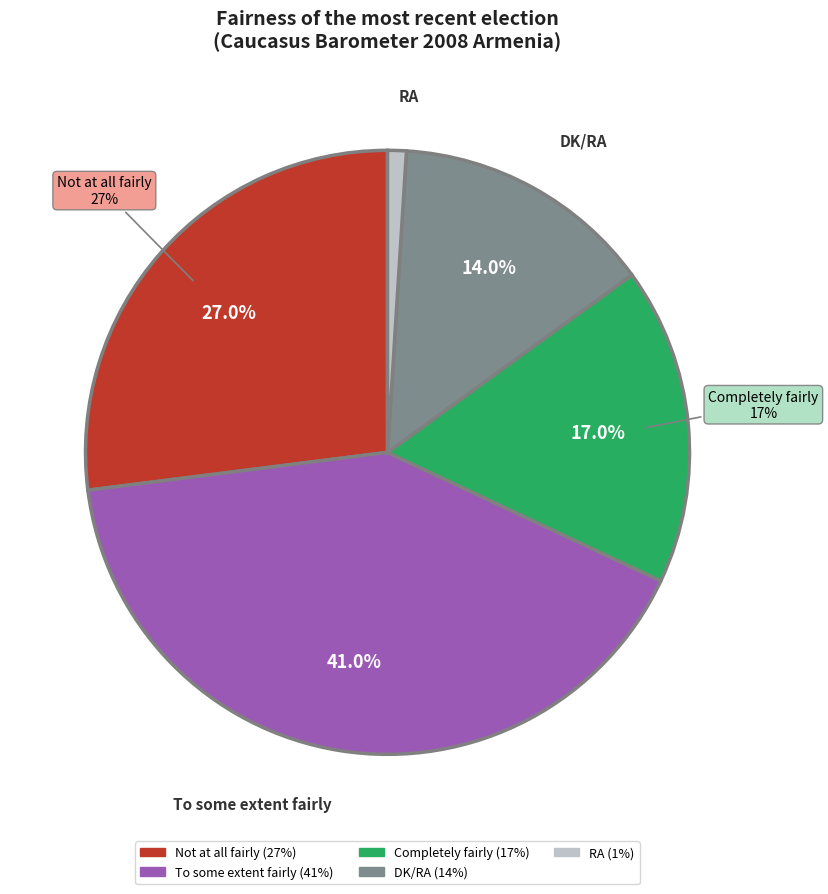

Combined, do To some extent fairly and Not at all fairly account for over 50%?

Yes